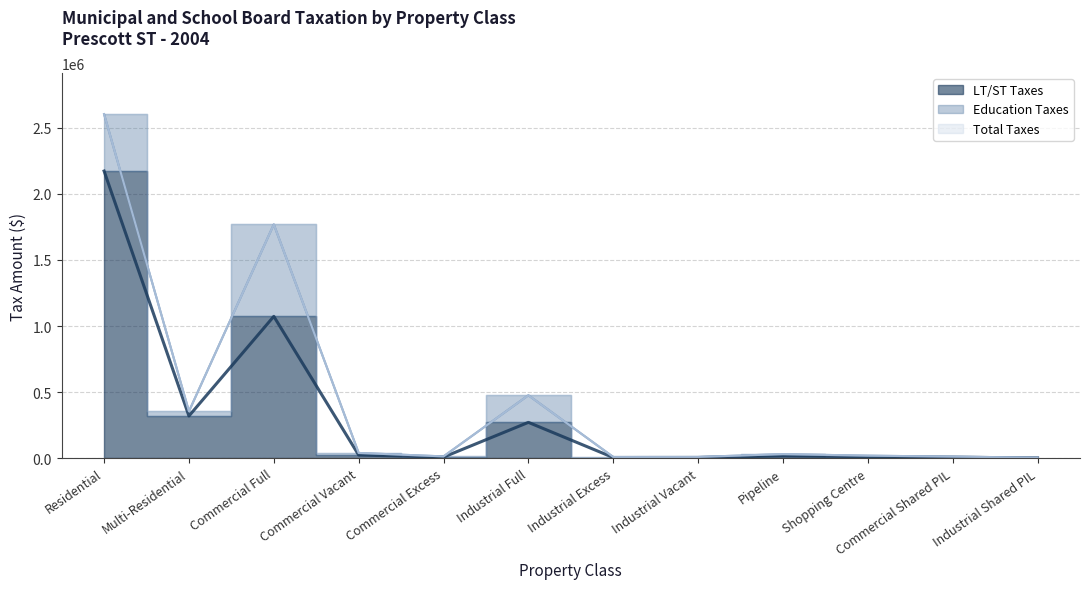

What is the label of the 5th point from the left?

Commercial Excess